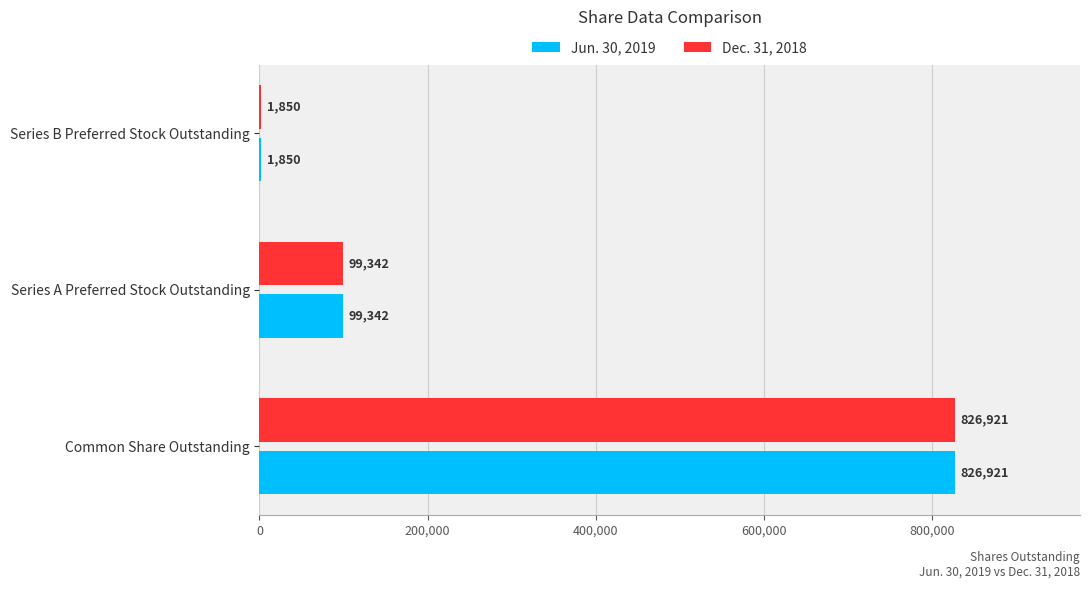

True or false: Jun. 30, 2019 has a value of 22993 at Series A Preferred Stock Outstanding.

False